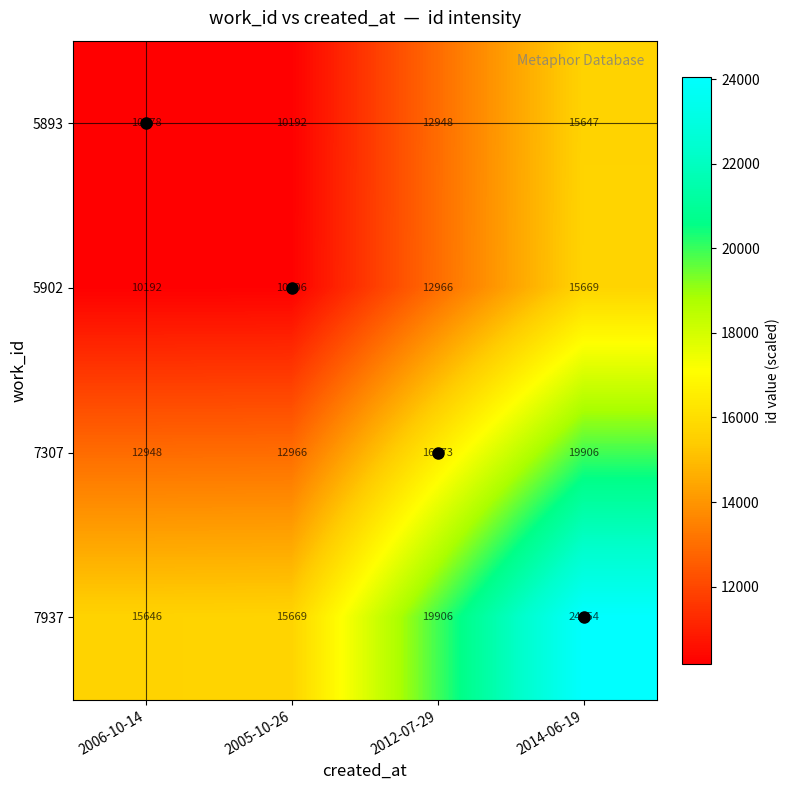

How many data points does each series have?

4